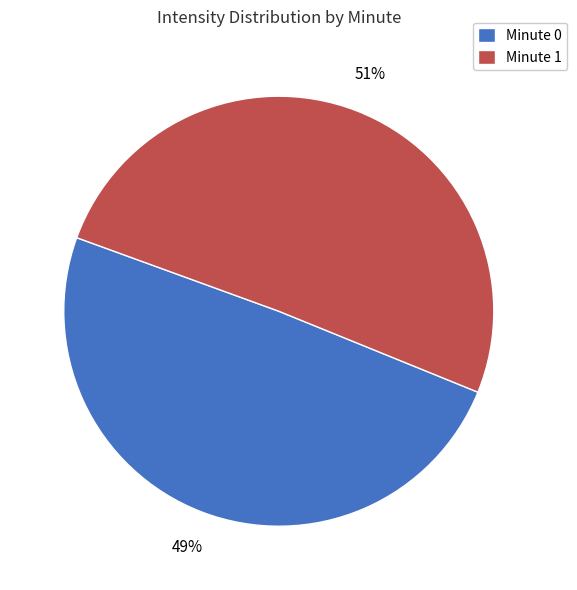

Is the sum of Minute 1 and Minute 0 greater than half?

Yes